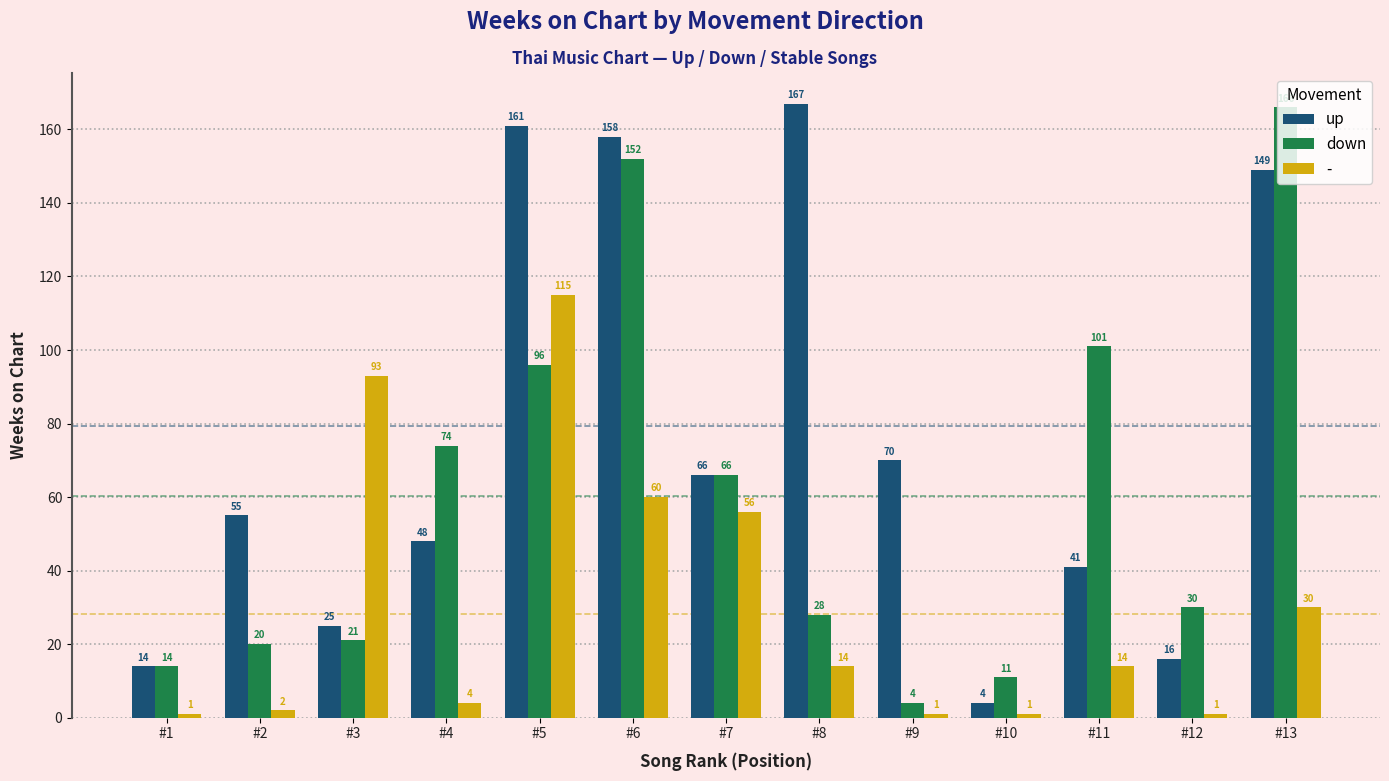

What is the lowest value of the down series?

4